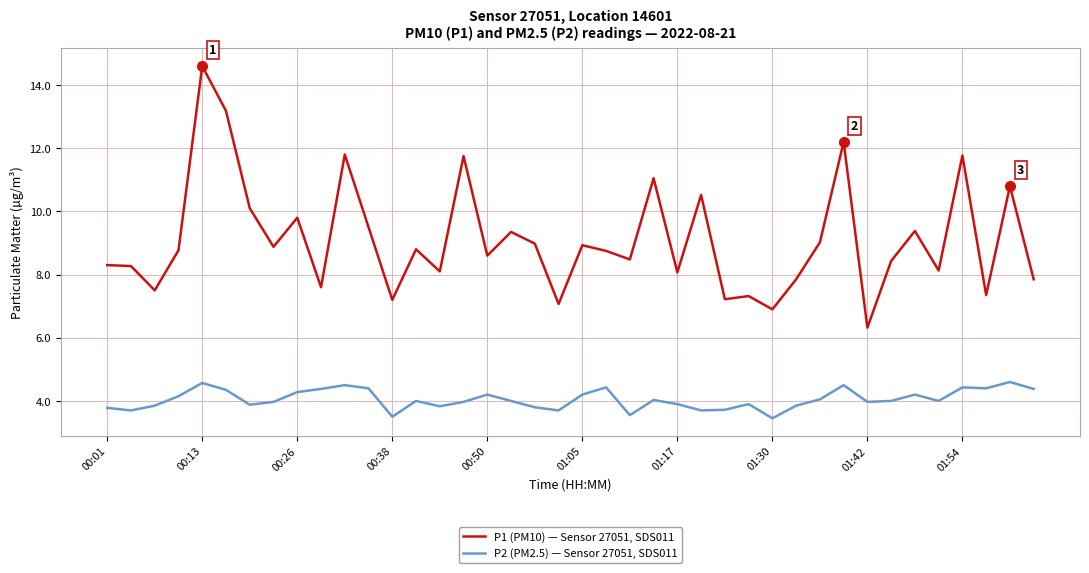

True or false: P2 (PM2.5) — Sensor 27051, SDS011 and P1 (PM10) — Sensor 27051, SDS011 cross at least once.

False